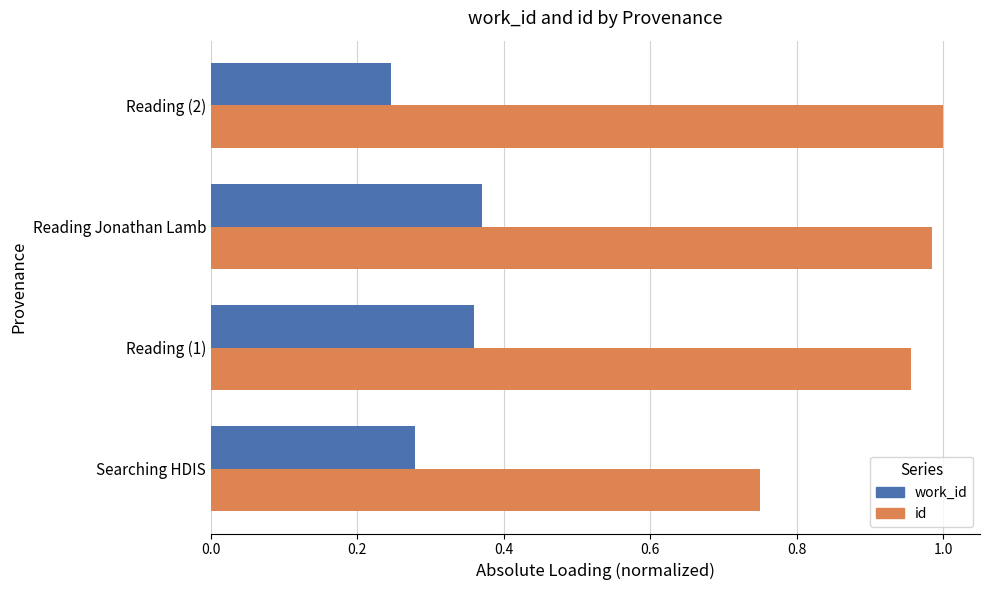

What are all the series names shown in the legend?

work_id, id